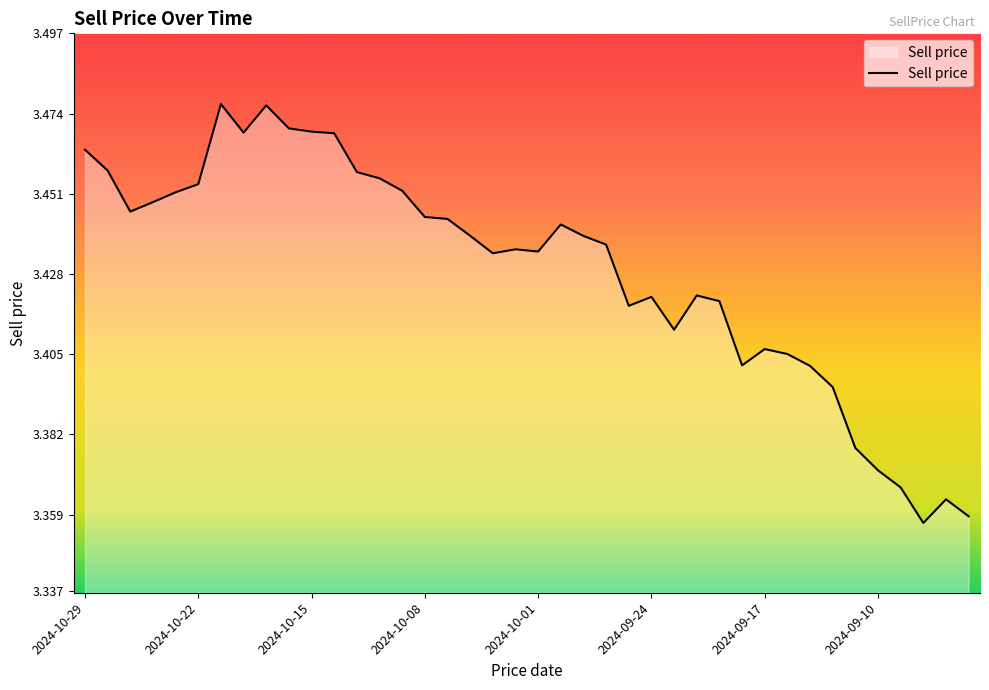

Count the values in the range 3 to 4.

40